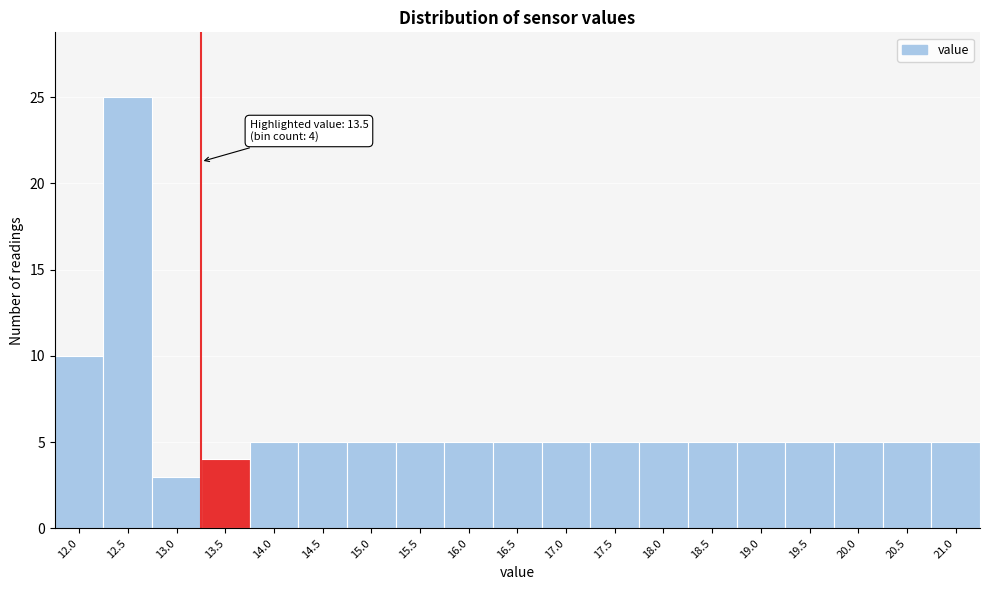

Reading right to left, what are all the values shown in this chart?

21.0=5	20.5=5	20.0=5	19.5=5	19.0=5	18.5=5	18.0=5	17.5=5	17.0=5	16.5=5	16.0=5	15.5=5	15.0=5	14.5=5	14.0=5	13.5=4	13.0=3	12.5=25	12.0=10